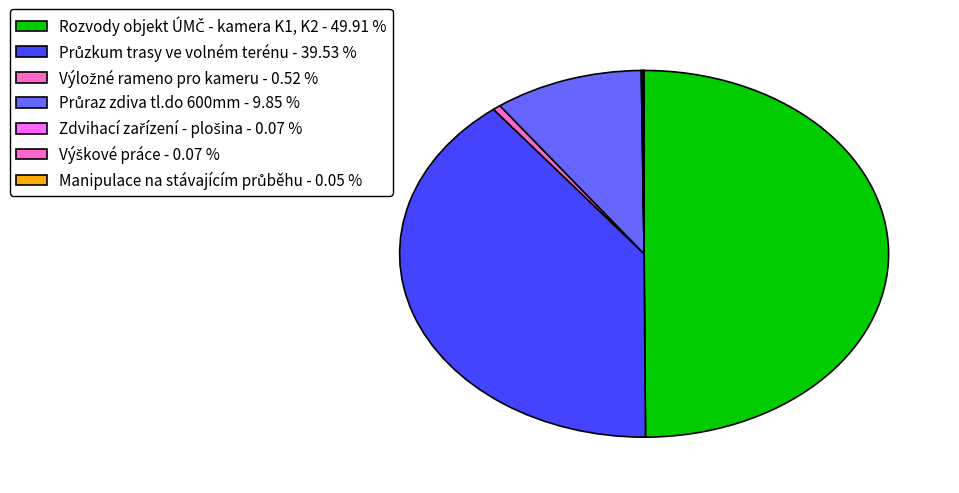

How much of the chart is everything except Výložné rameno pro kameru?

99.5%